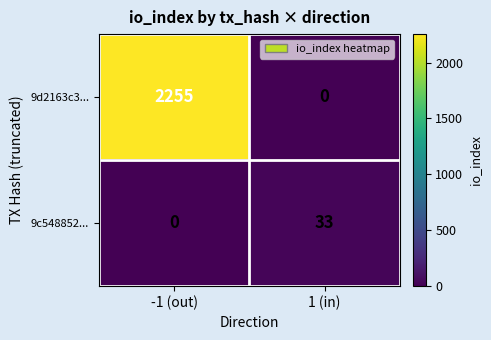

At which label does 9c548852... reach its peak?

1 (in)